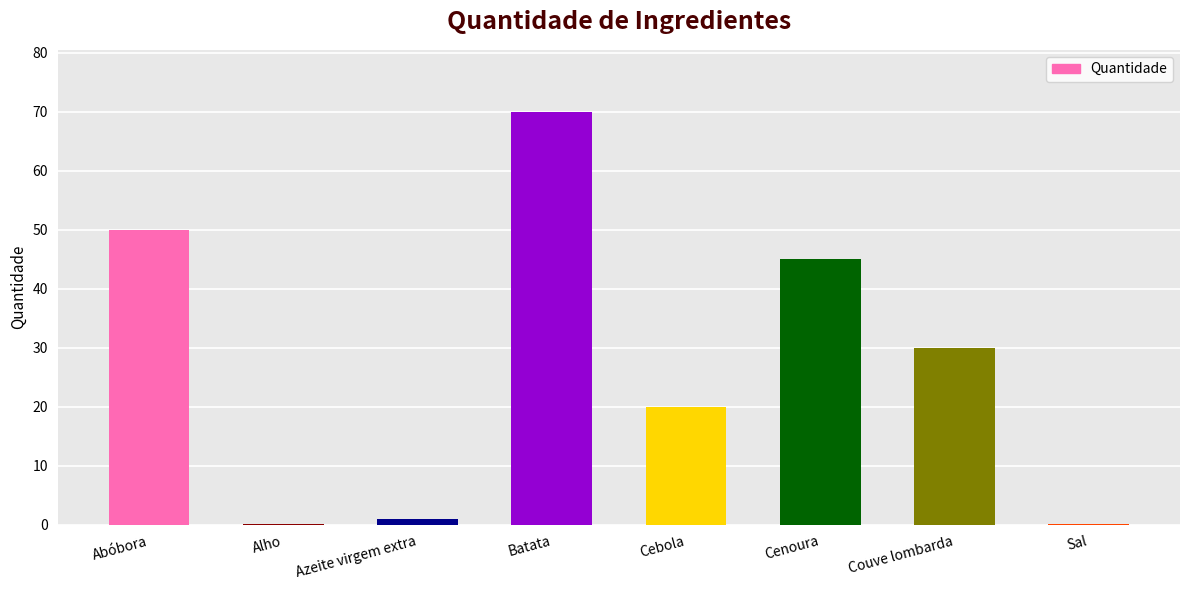

Does the chart contain stacked bars?

No